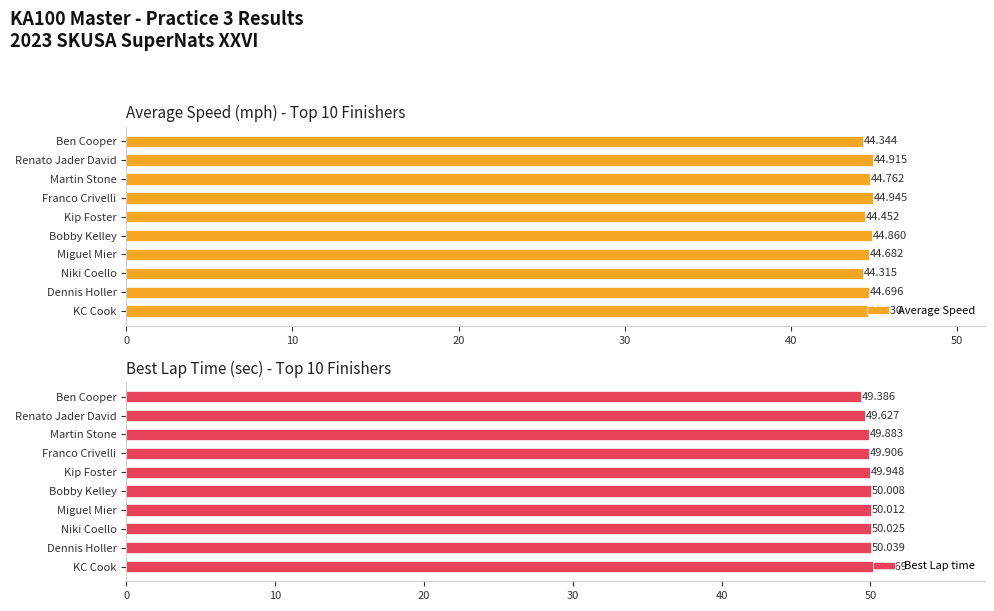

How many categories are shown in the chart?

10